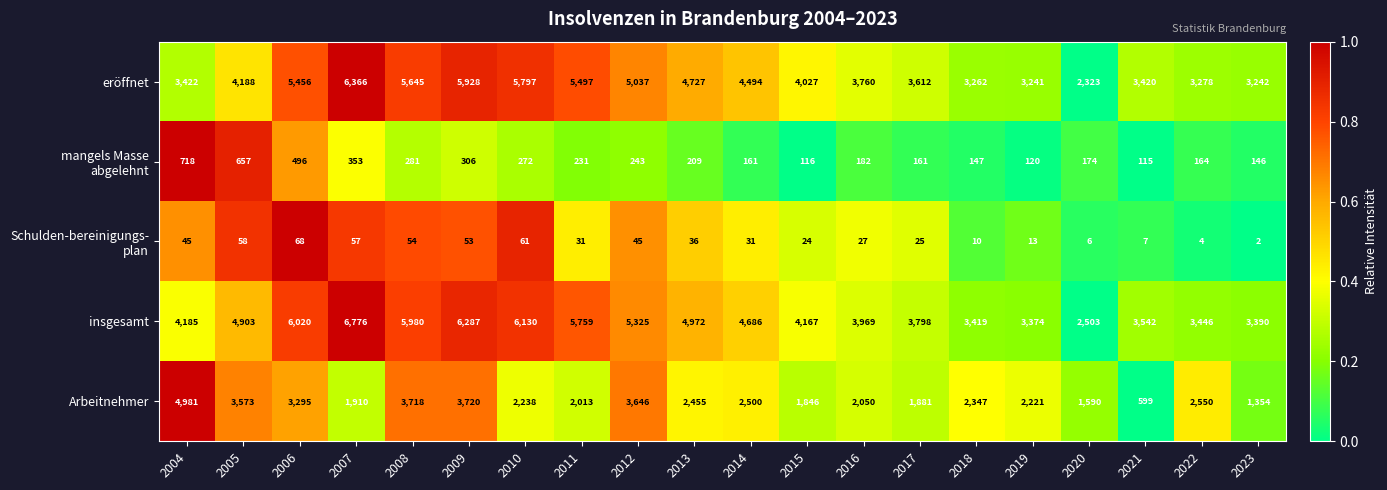

What is the difference between the maximum and minimum values in the Arbeitnehmer series?

4382